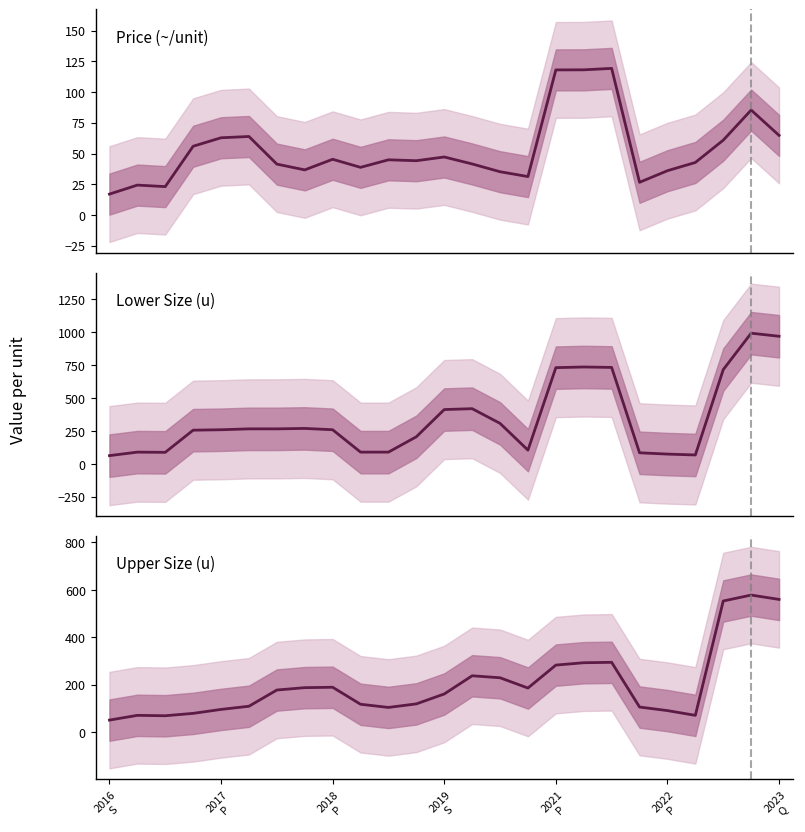

What is the maximum value for Upper Size (u)?

578.3